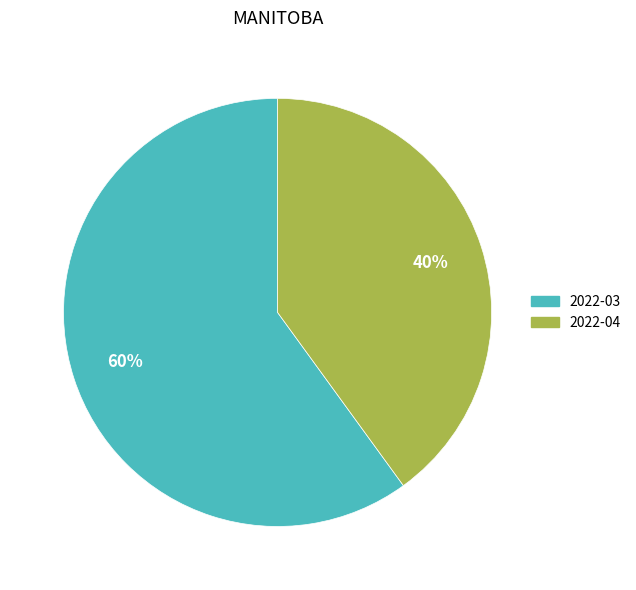

Approximately how many times larger is the value at 2022-04 compared to 2022-03?

0.7